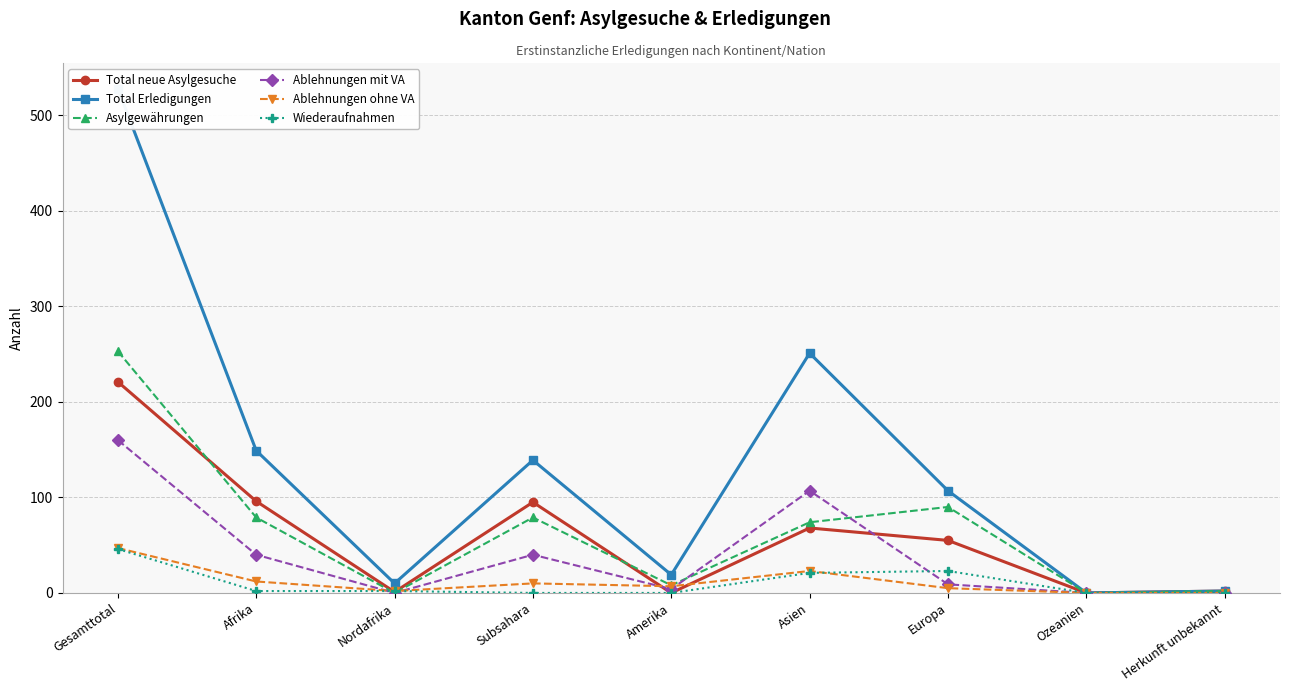

How many data points in Total neue Asylgesuche are less than 55?

4